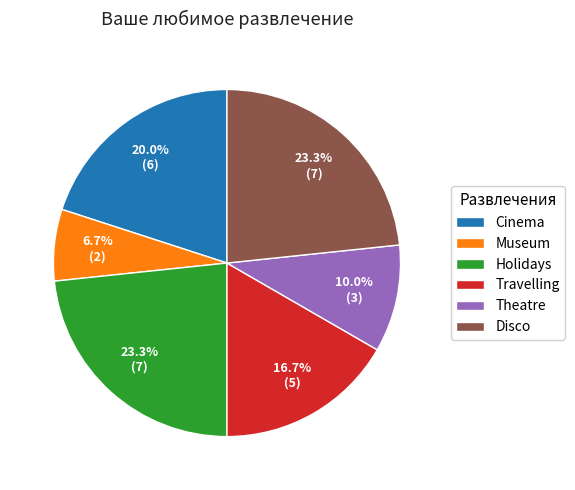

To the nearest percent, what is the difference between the largest and smallest slice percentages?

17%